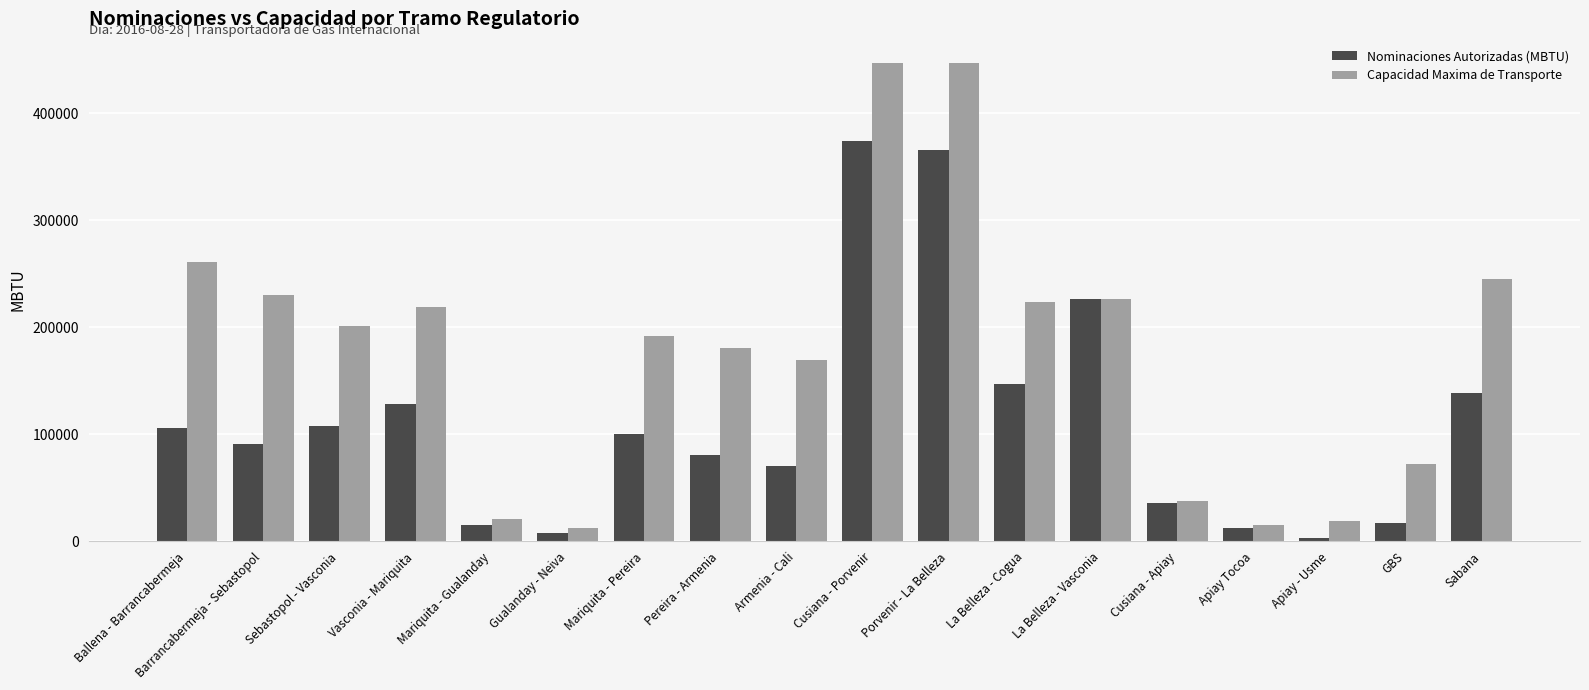

Which series has the largest range (max minus min)?

Capacidad Maxima de Transporte